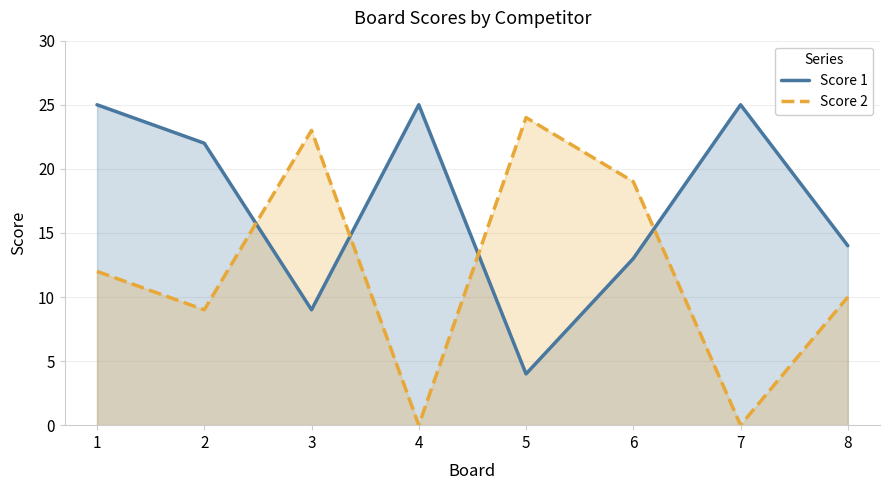

Rank the series by their average value, from highest to lowest.

Score 1, Score 2